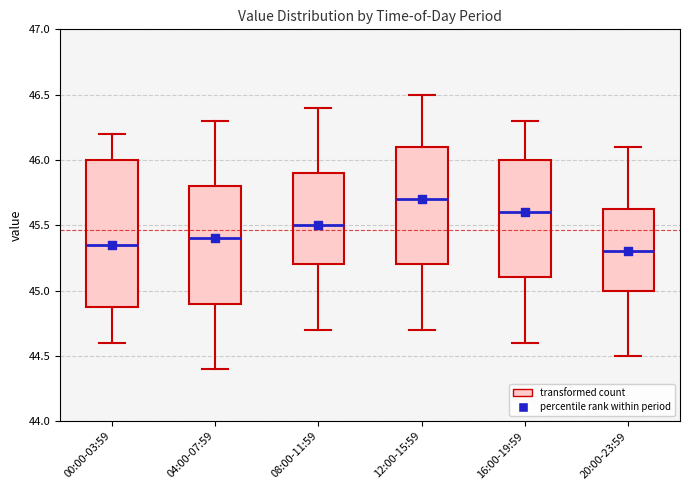

Reading left to right, read every box against the y-axis: the position of its median line, the range the box covers, and the ends of its whiskers. The values are not printed on the chart, so give them approximately, as read against the axis.

00:00-03:59: median 45.35, box 44.90 to 46.00, whiskers 44.60 to 46.20
04:00-07:59: median 45.40, box 44.90 to 45.80, whiskers 44.40 to 46.30
08:00-11:59: median 45.50, box 45.20 to 45.90, whiskers 44.70 to 46.40
12:00-15:59: median 45.70, box 45.20 to 46.10, whiskers 44.70 to 46.50
16:00-19:59: median 45.60, box 45.10 to 46.00, whiskers 44.60 to 46.30
20:00-23:59: median 45.30, box 45.00 to 45.65, whiskers 44.50 to 46.10